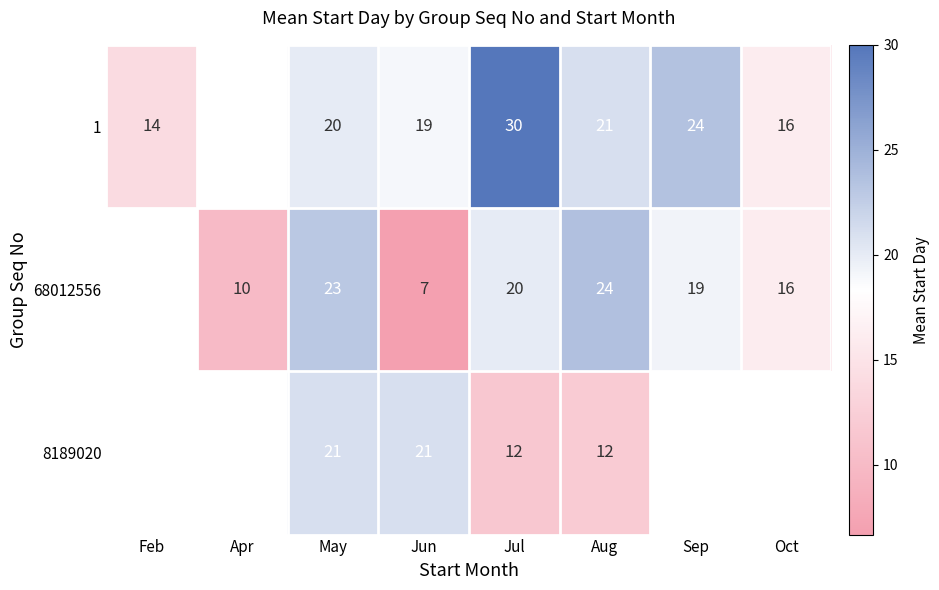

What is the difference between the highest and lowest values at Aug?

12